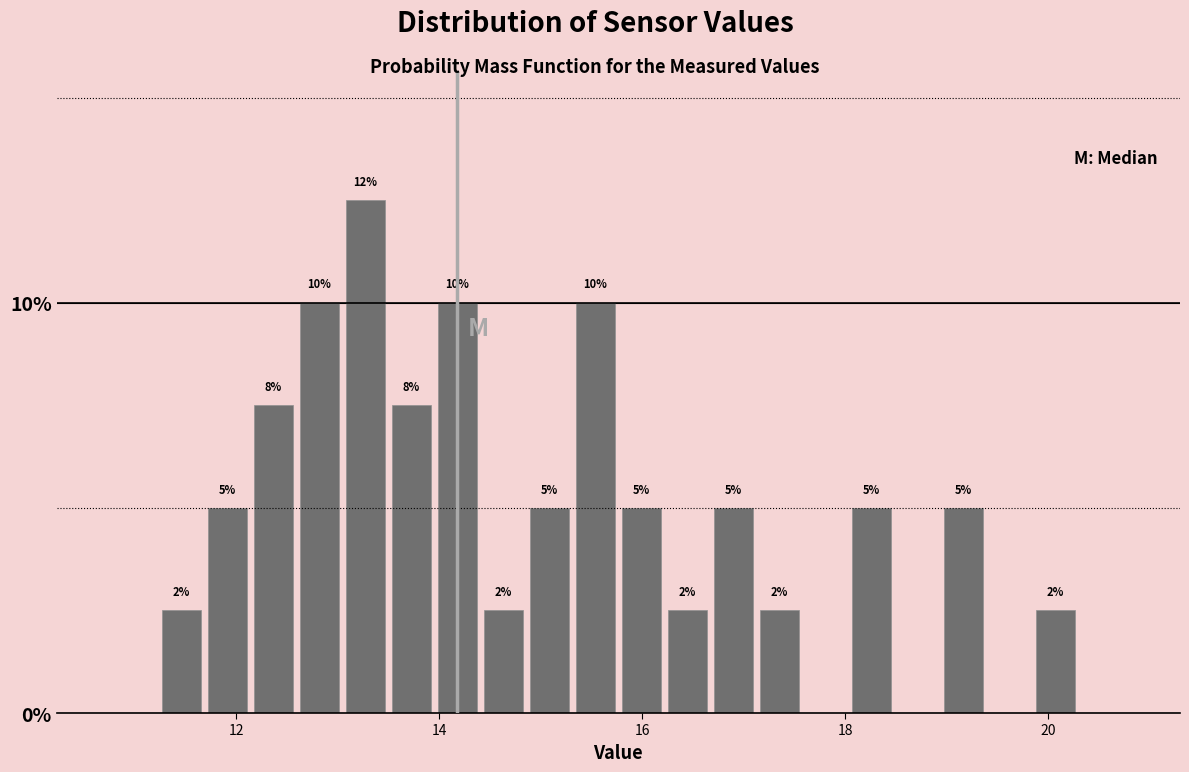

Read against the x-axis, roughly where is the centre of the tallest bar?

13.2